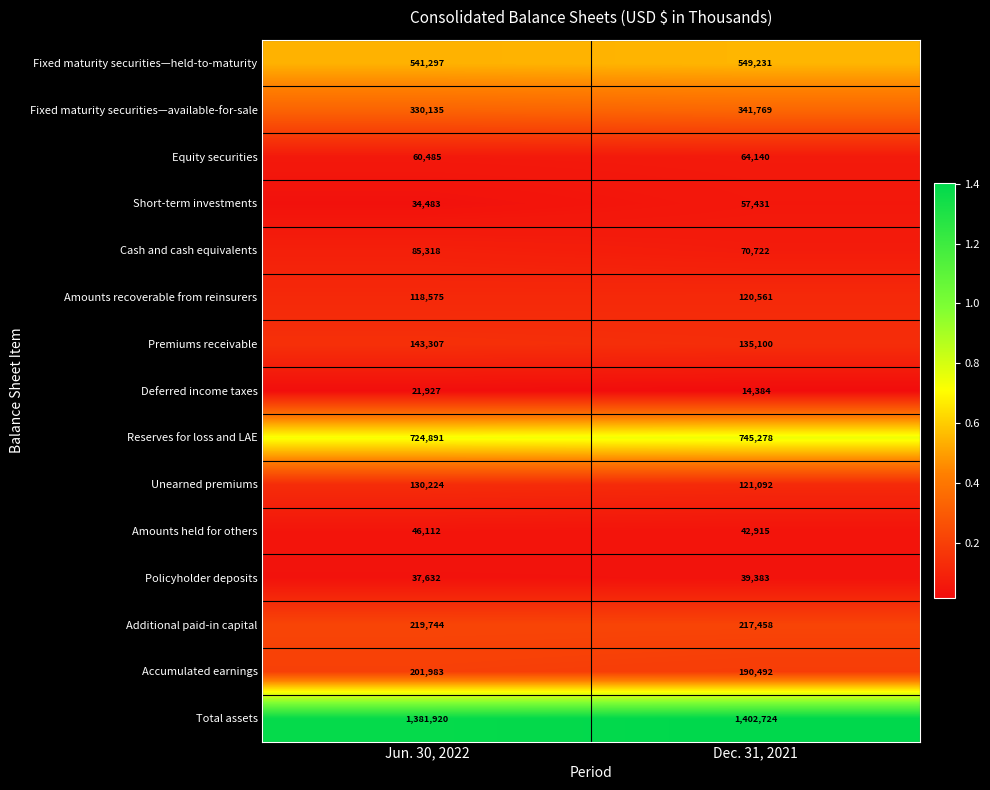

At how many categories does at least one series exceed 590160?

2